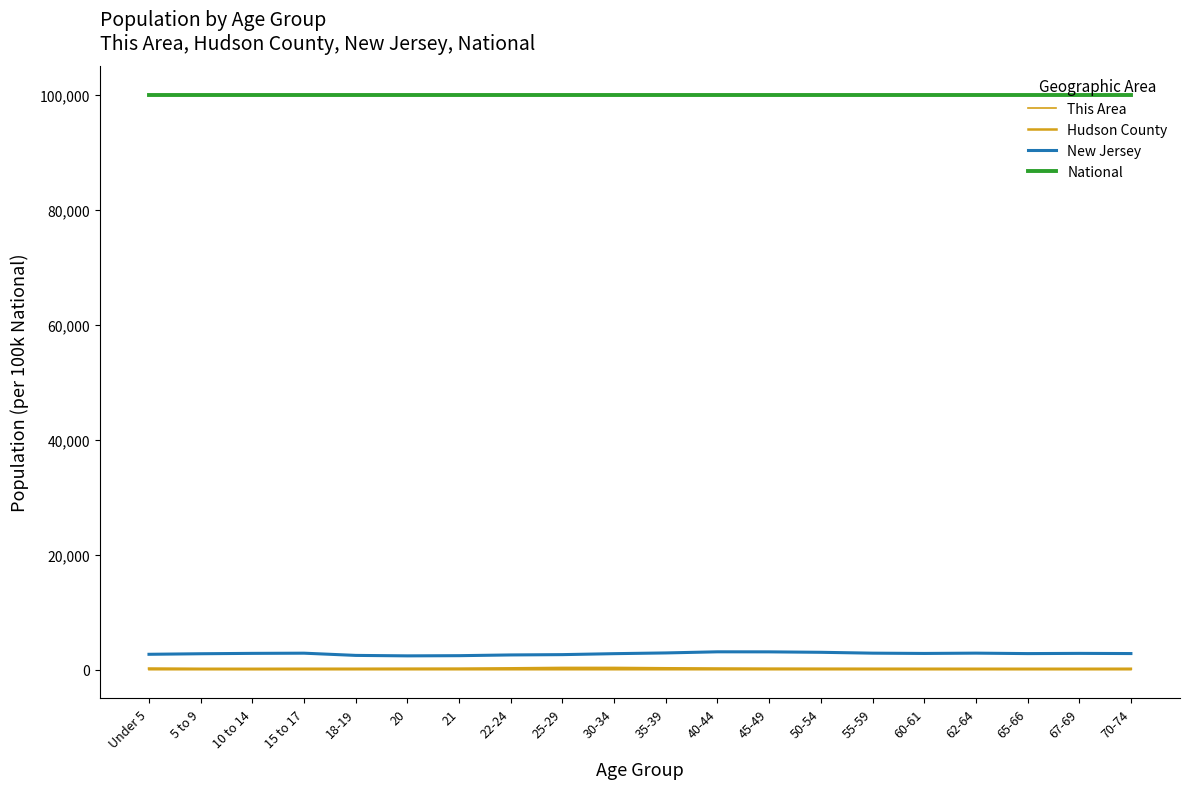

The Hudson County series shows 252.6 at 21. True or false?

False